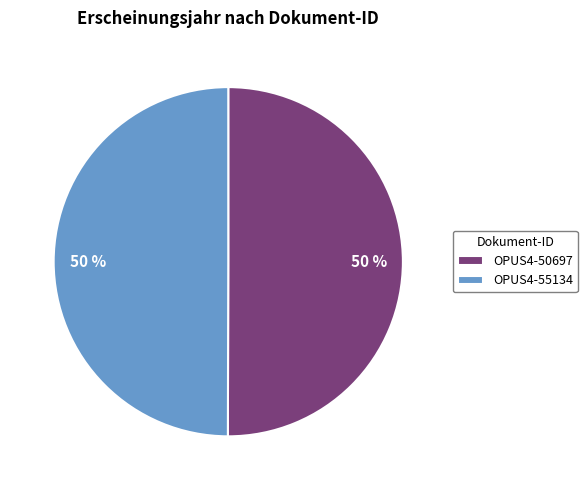

How many segments does this pie chart have?

2